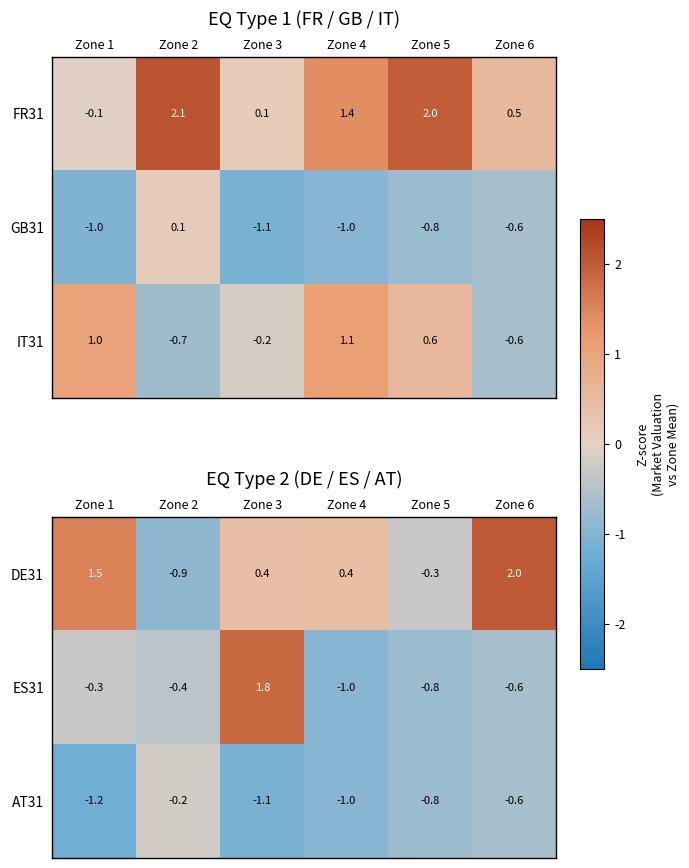

What is the smallest value displayed?

-1.2